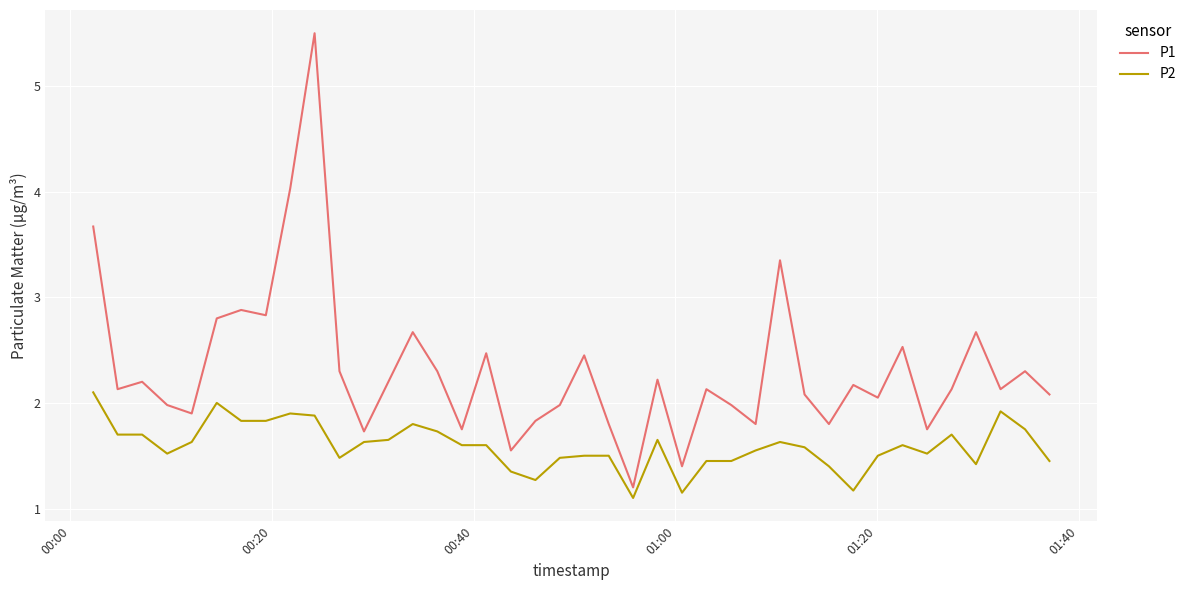

What is the lowest value of the P1 series?

1.2